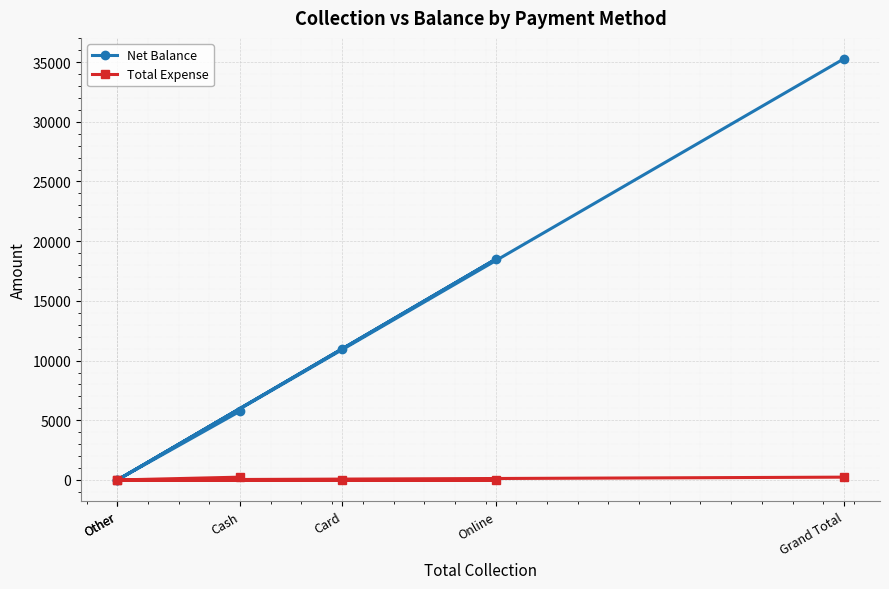

Between Cash and Card, which series saw the biggest shift?

Net Balance